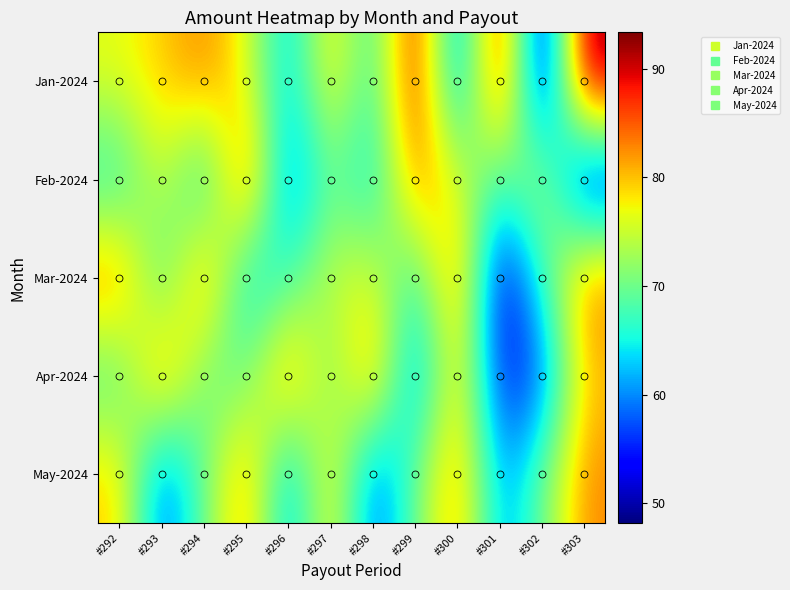

Rank the series by their maximum value, from highest to lowest.

Jan-2024, Feb-2024, Mar-2024, Apr-2024, May-2024